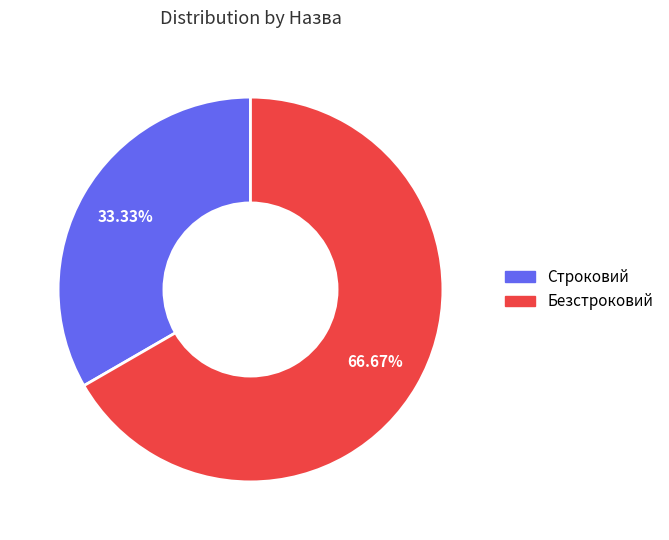

What is the total percentage of Строковий and Безстроковий?

100.0%